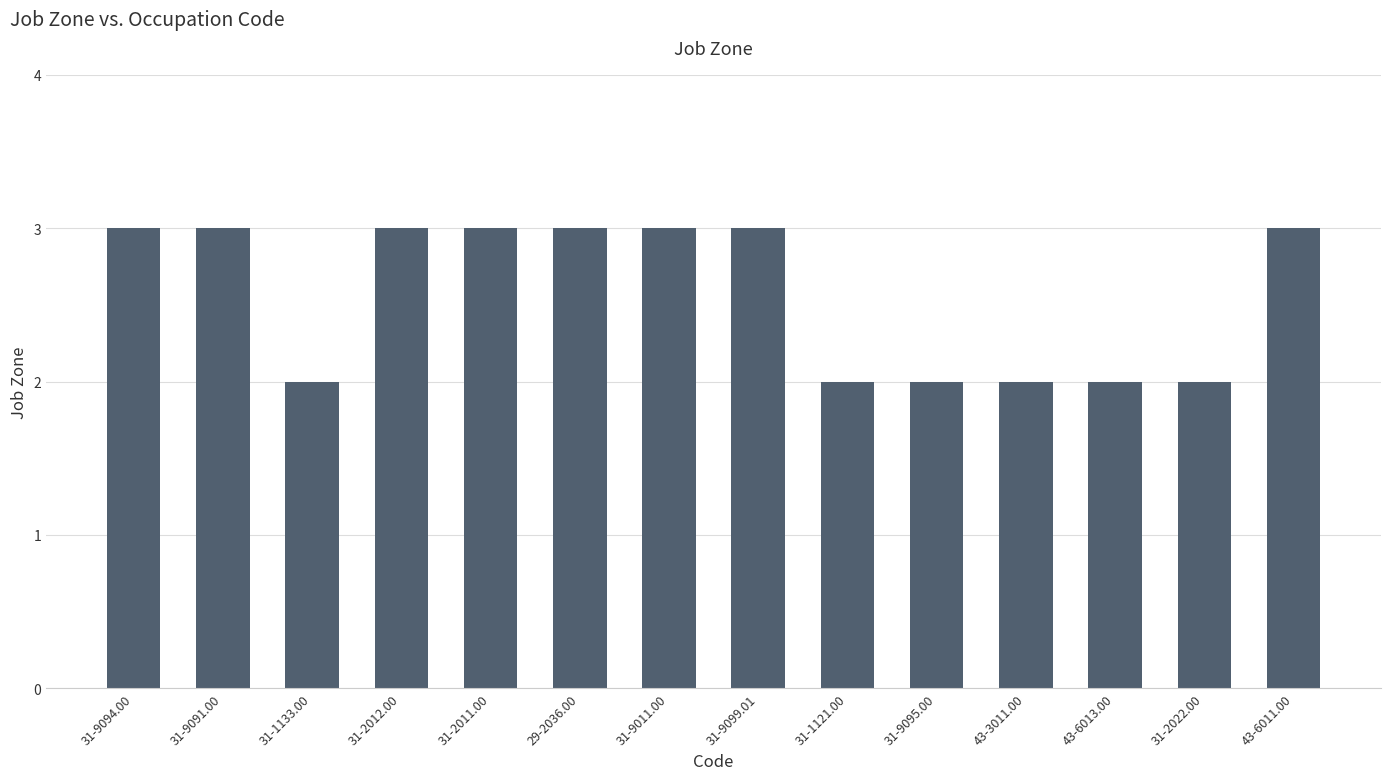

What is the sum of the values at 31-9099.01 and 31-2012.00?

6